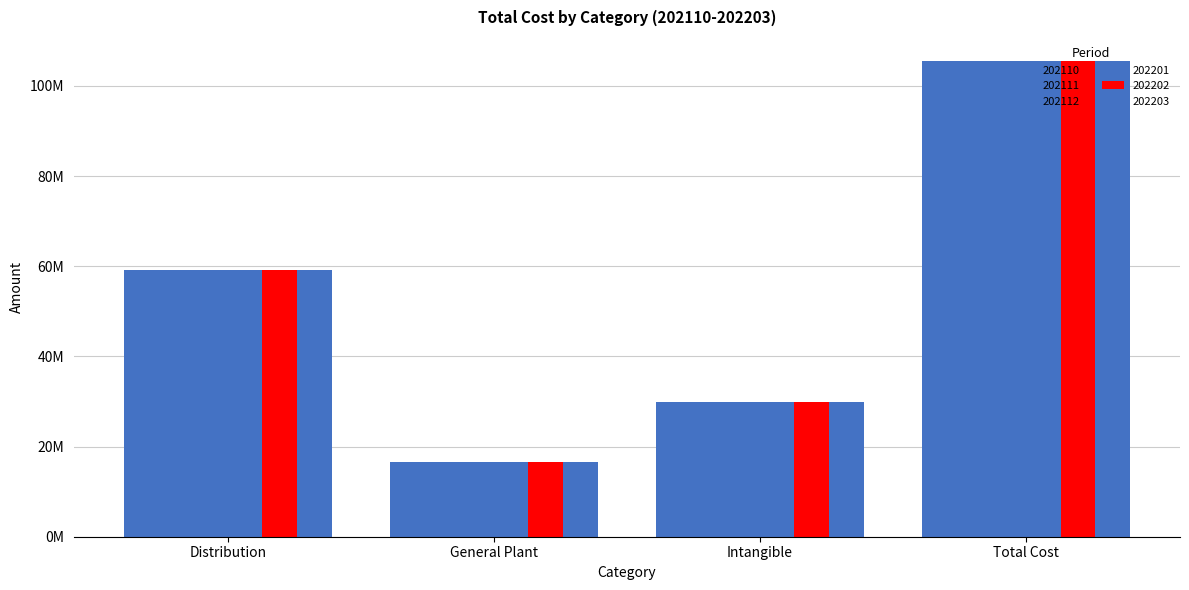

Does the chart contain stacked bars?

No